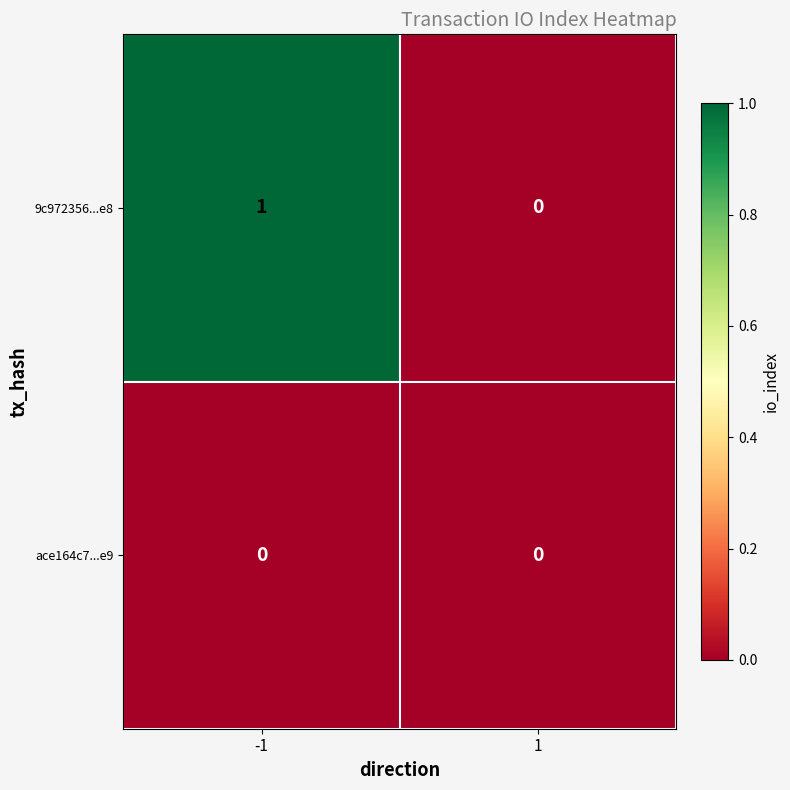

List the series in order of their peak value, highest first.

9c972356...e8, ace164c7...e9